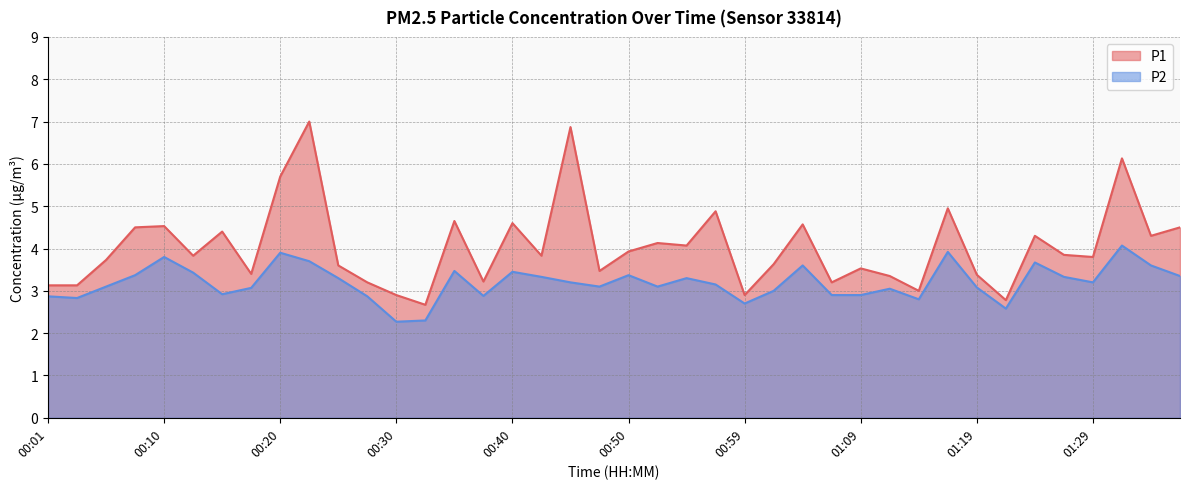

Reading left to right, extract all data points from this chart.

P1: 00:01=3.1	00:03=3.1	00:06=3.7	00:08=4.5	00:10=4.5	00:13=3.8	00:15=4.4	00:18=3.4	00:20=5.7	00:23=7.0	00:25=3.6	00:27=3.2	00:30=2.9	00:32=2.7	00:35=4.7	00:37=3.2	00:40=4.6	00:42=3.8	00:45=6.9	00:47=3.5	00:50=3.9	00:52=4.1	00:54=4.1	00:57=4.9	00:59=2.9	01:02=3.6	01:04=4.6	01:07=3.2	01:09=3.5	01:12=3.4	01:14=3.0	01:17=5.0	01:19=3.4	01:22=2.8	01:24=4.3	01:27=3.9	01:29=3.8	01:32=6.1	01:35=4.3	01:37=4.5
P2: 00:01=2.9	00:03=2.8	00:06=3.1	00:08=3.4	00:10=3.8	00:13=3.4	00:15=2.9	00:18=3.1	00:20=3.9	00:23=3.7	00:25=3.3	00:27=2.9	00:30=2.3	00:32=2.3	00:35=3.5	00:37=2.9	00:40=3.5	00:42=3.3	00:45=3.2	00:47=3.1	00:50=3.4	00:52=3.1	00:54=3.3	00:57=3.1	00:59=2.7	01:02=3.0	01:04=3.6	01:07=2.9	01:09=2.9	01:12=3.0	01:14=2.8	01:17=3.9	01:19=3.1	01:22=2.6	01:24=3.7	01:27=3.3	01:29=3.2	01:32=4.1	01:35=3.6	01:37=3.4